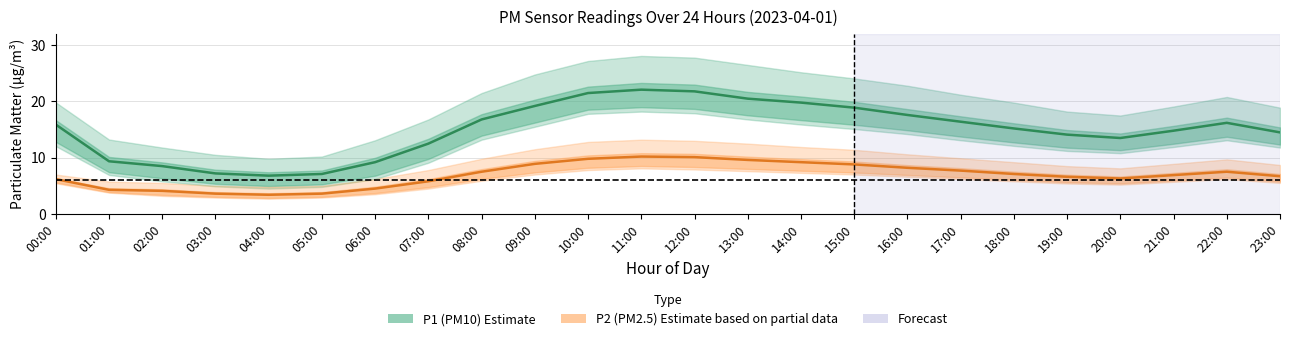

Which series has the largest range (max minus min)?

P1 (PM10 estimate)